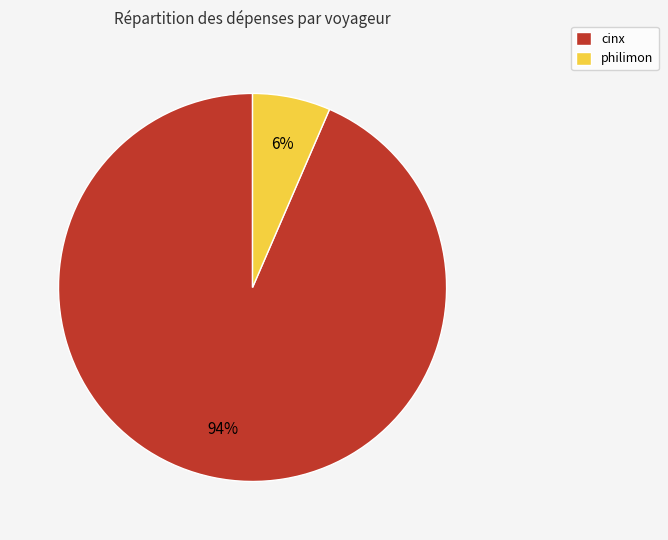

To the nearest percent, what is the combined percentage of cinx and philimon?

100%